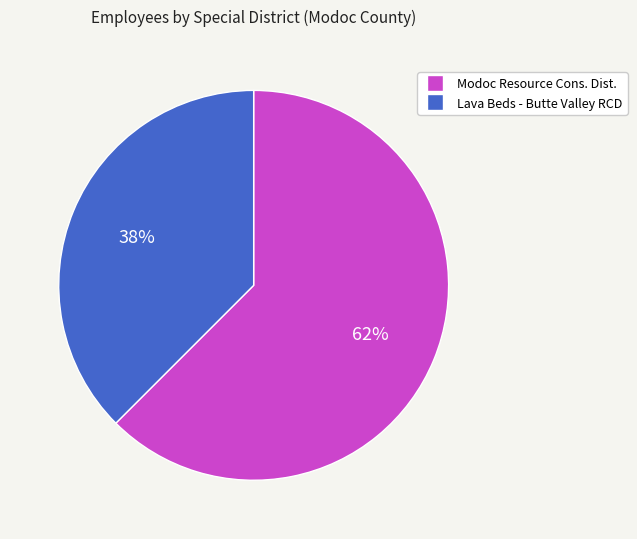

How many slices are in this pie chart?

2